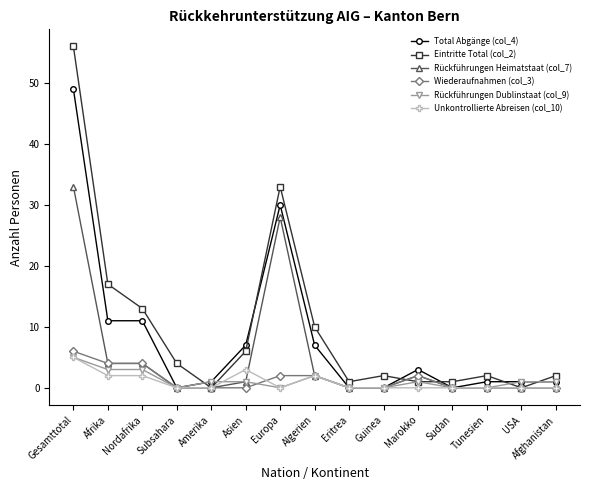

What is the label of the 2nd point from the right?

USA